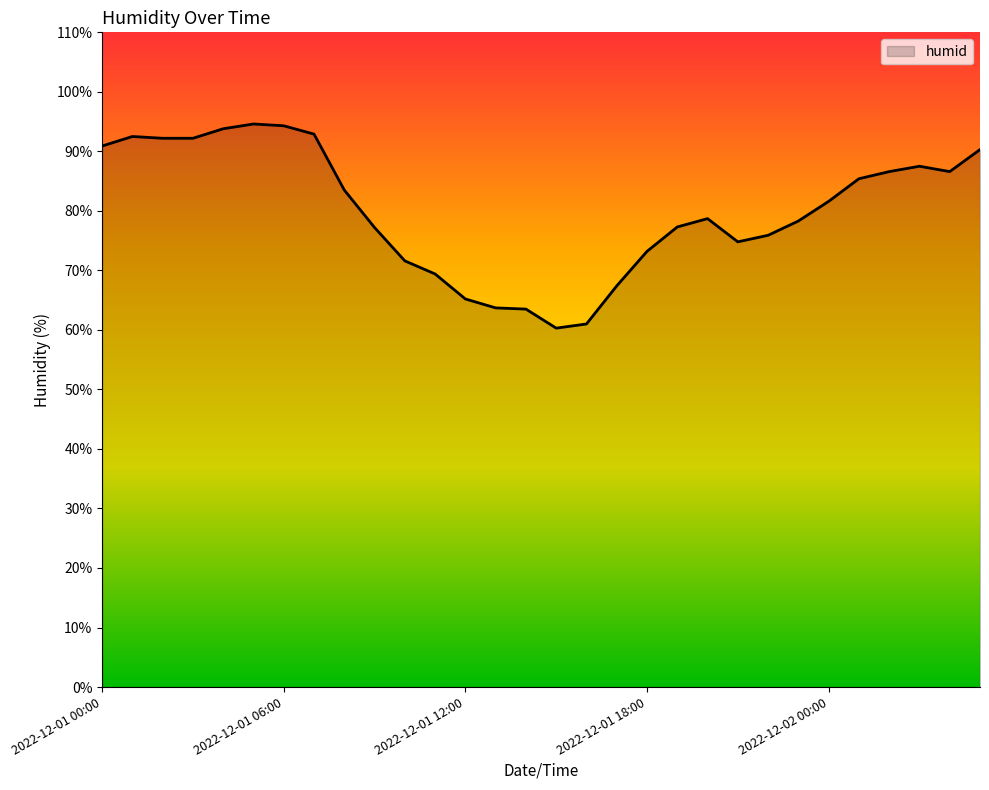

What is the maximum value shown in the chart?

94.6